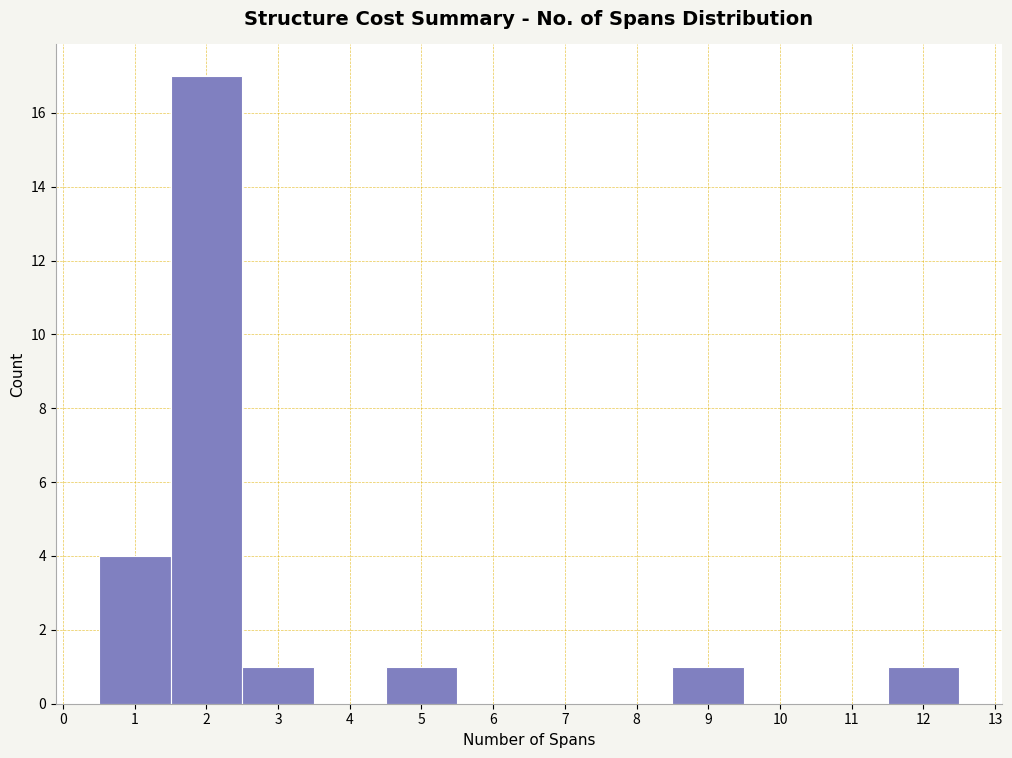

Reading left to right, transcribe this chart: for each bar, give the range it covers on the x-axis and its height. The values are not printed on the chart, so give them approximately, as read against the axis.

0.5 to 1.5: 4
1.5 to 2.5: 17
2.5 to 3.5: 1
3.5 to 4.5: 0
4.5 to 5.5: 1
5.5 to 6.5: 0
6.5 to 7.5: 0
7.5 to 8.5: 0
8.5 to 9.5: 1
9.5 to 10.5: 0
10.5 to 11.5: 0
11.5 to 12.5: 1